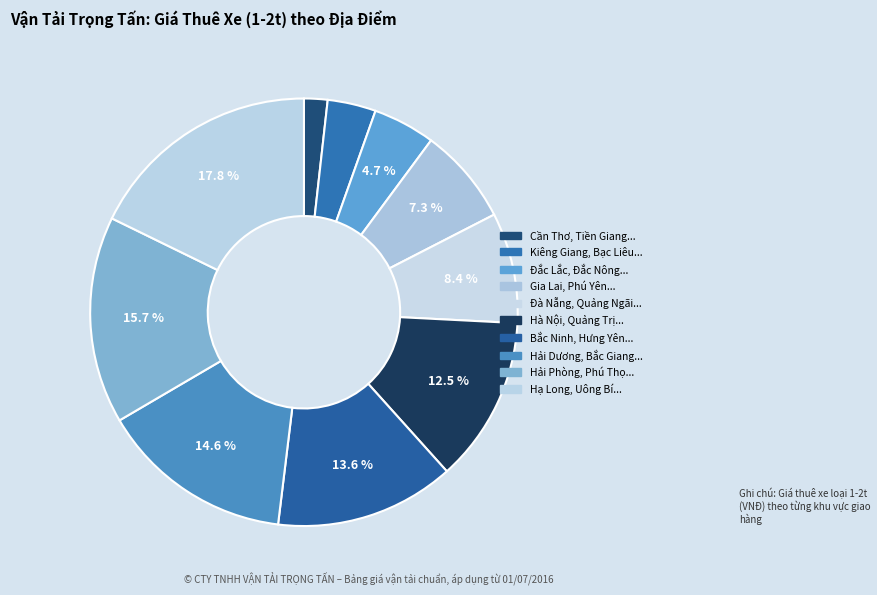

Count the number of slices in the pie.

10